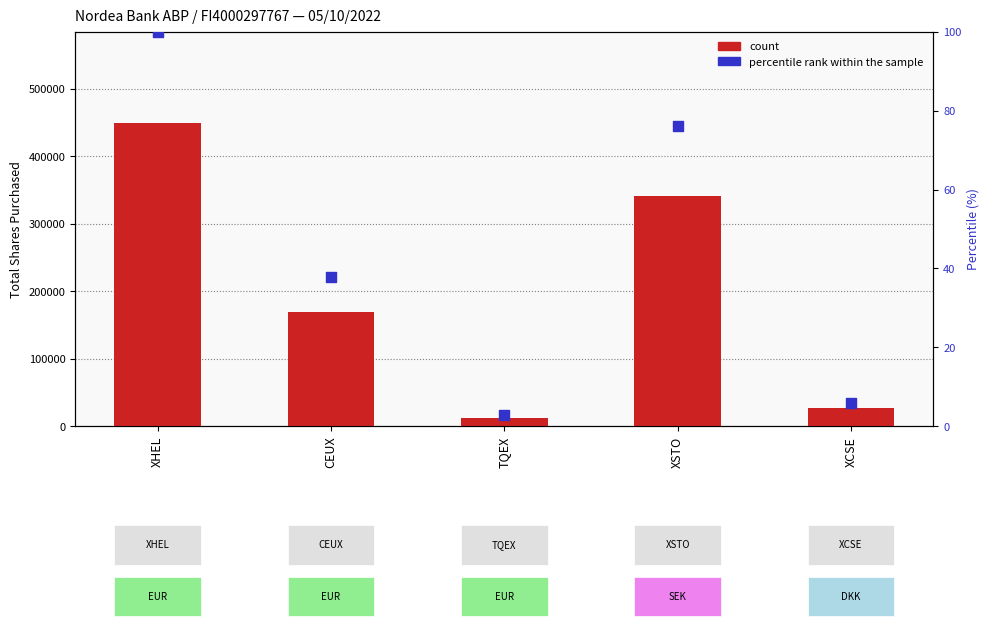

Which series has the largest total across all categories?

count